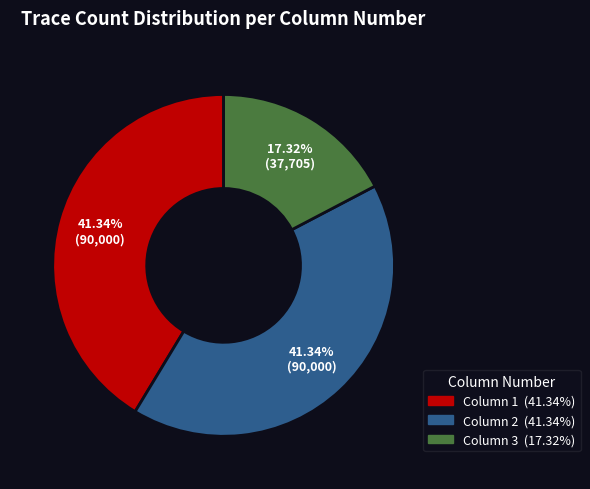

The Column 3 slice represents 32% of the pie. True or false?

False